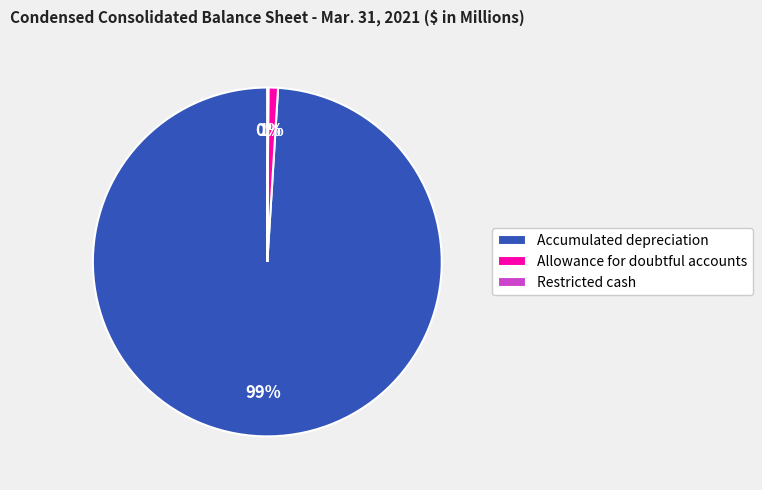

To the nearest percent, what portion does Accumulated depreciation represent?

99%